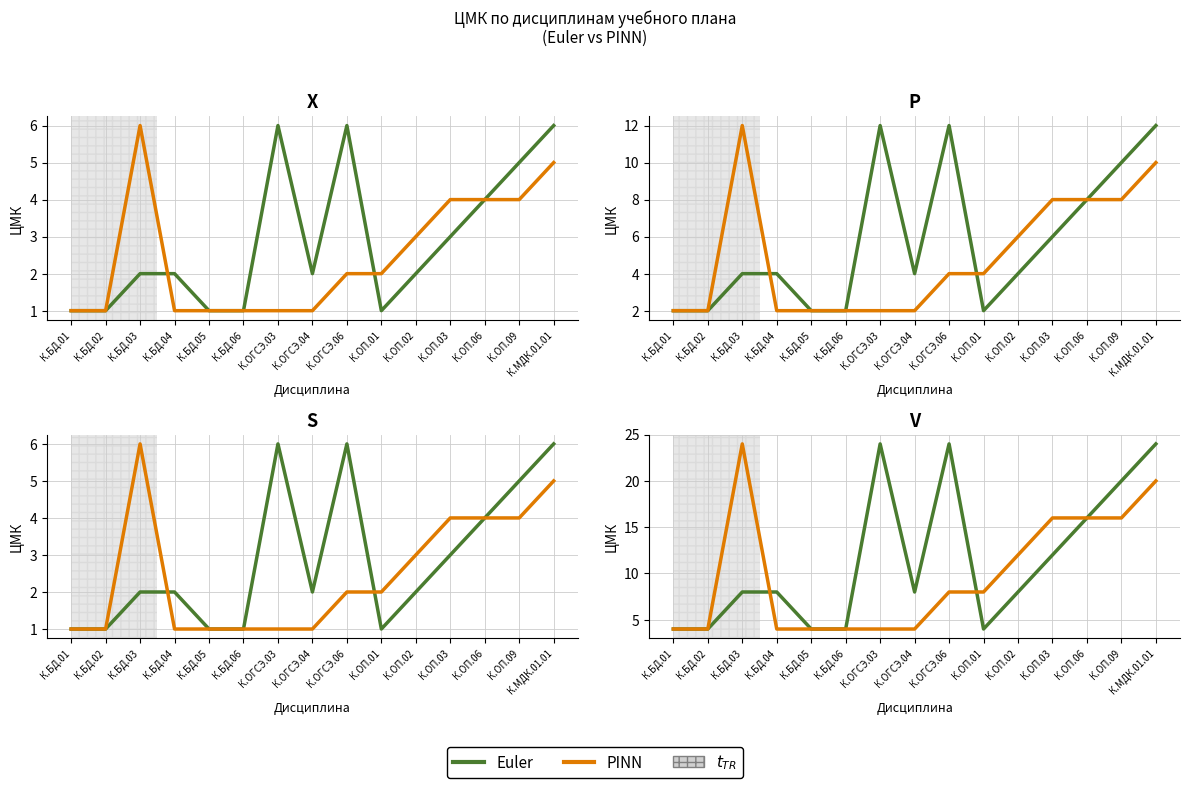

What is the total value across all series at К.ОГСЭ.06?

32